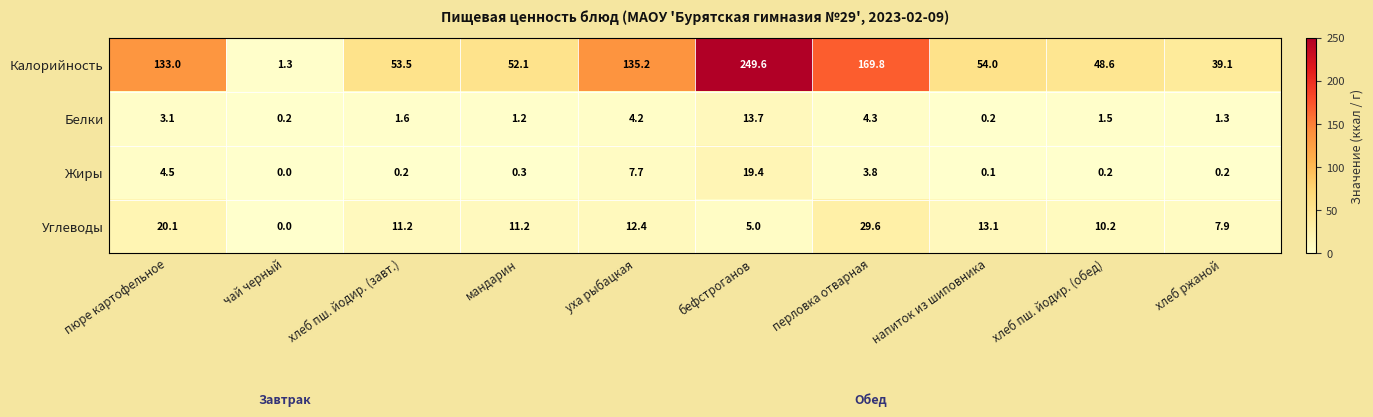

Between хлеб пш. йодир. (завт.) and бефстроганов, which series saw the biggest shift?

Калорийность